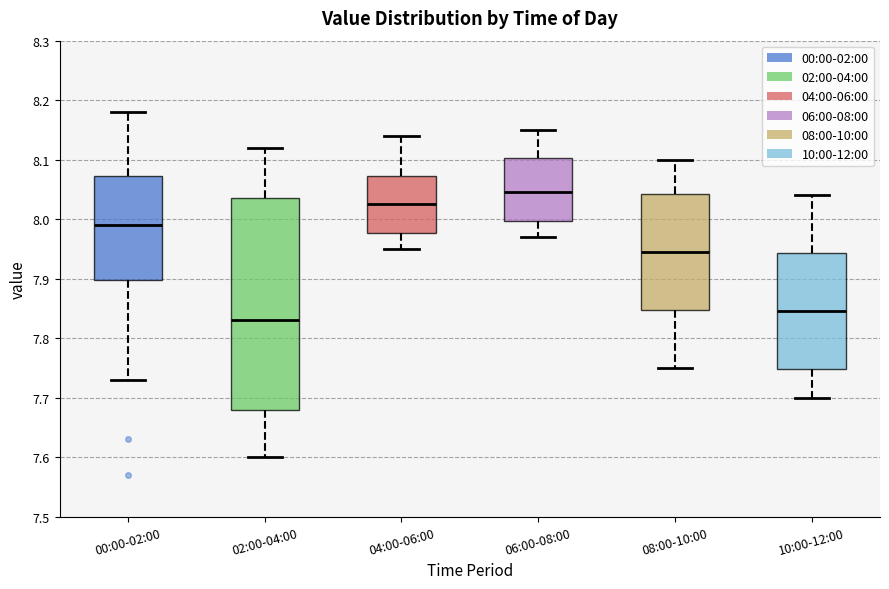

Which box's median line is the lowest?

02:00-04:00